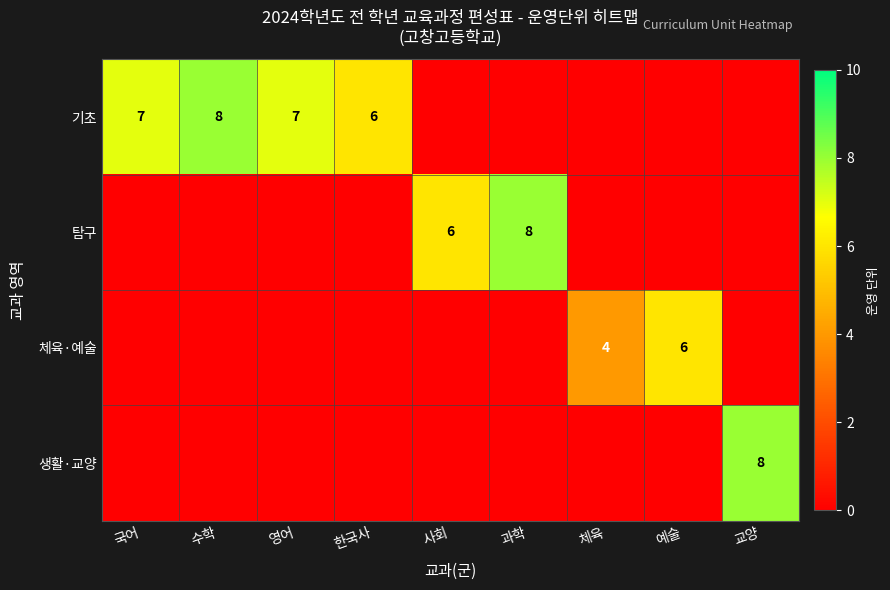

True or false: 기초 has a value of 6 at 한국사.

True